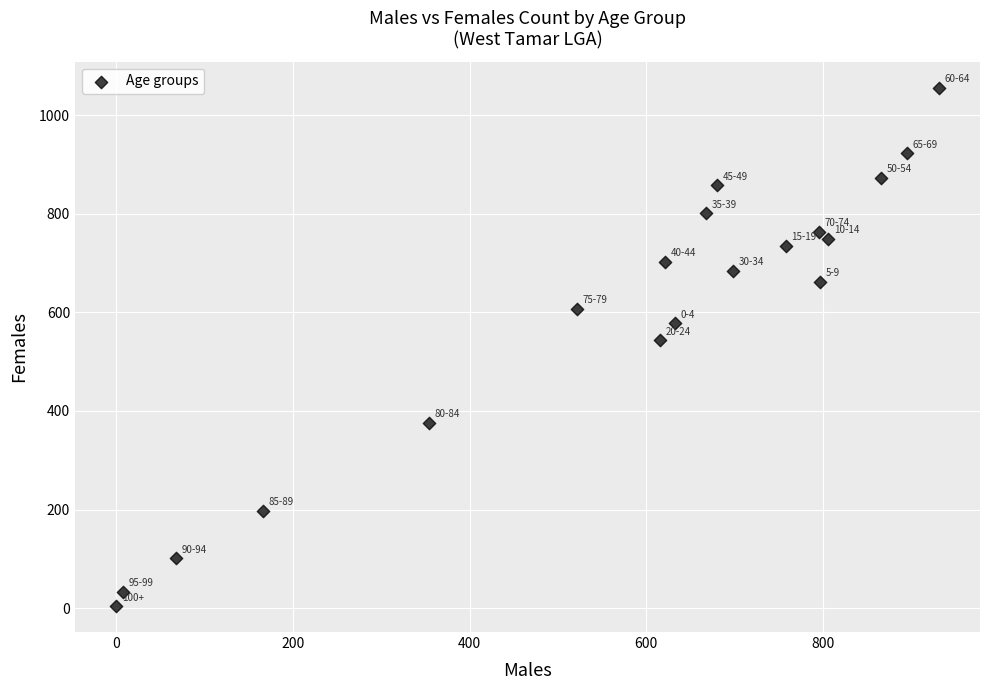

What is the range of X values (max minus min)?

931